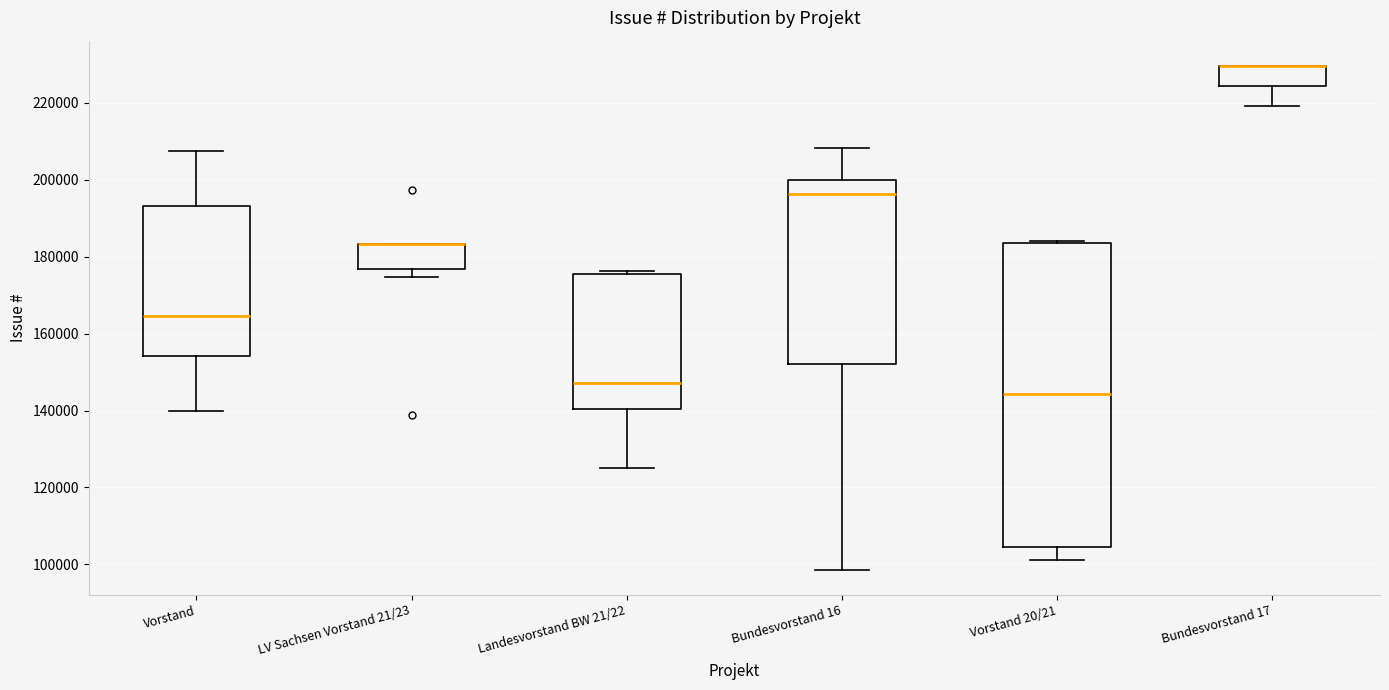

Comparing the boxes themselves (not the whiskers), which one is the tallest?

Vorstand 20/21